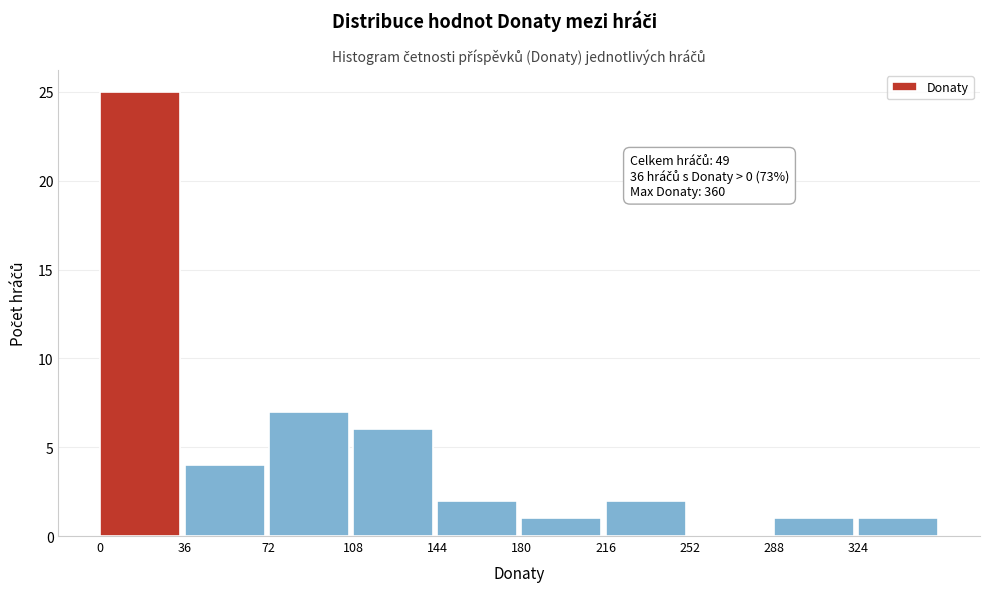

Over which range of the x-axis is the bar tallest?

0 to 36